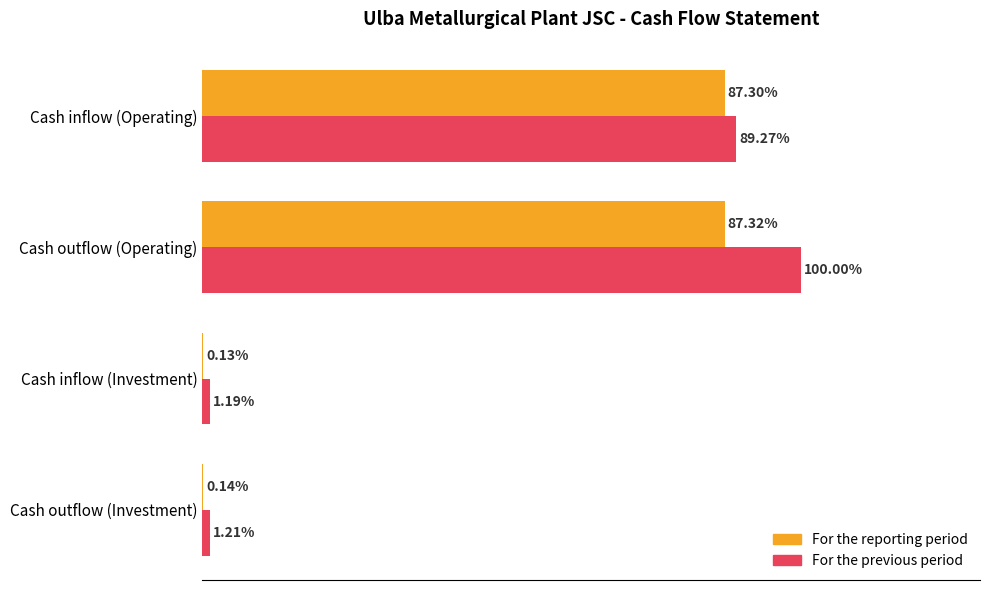

Where is For the reporting period nearest to the value 43?

Cash outflow (Investment)